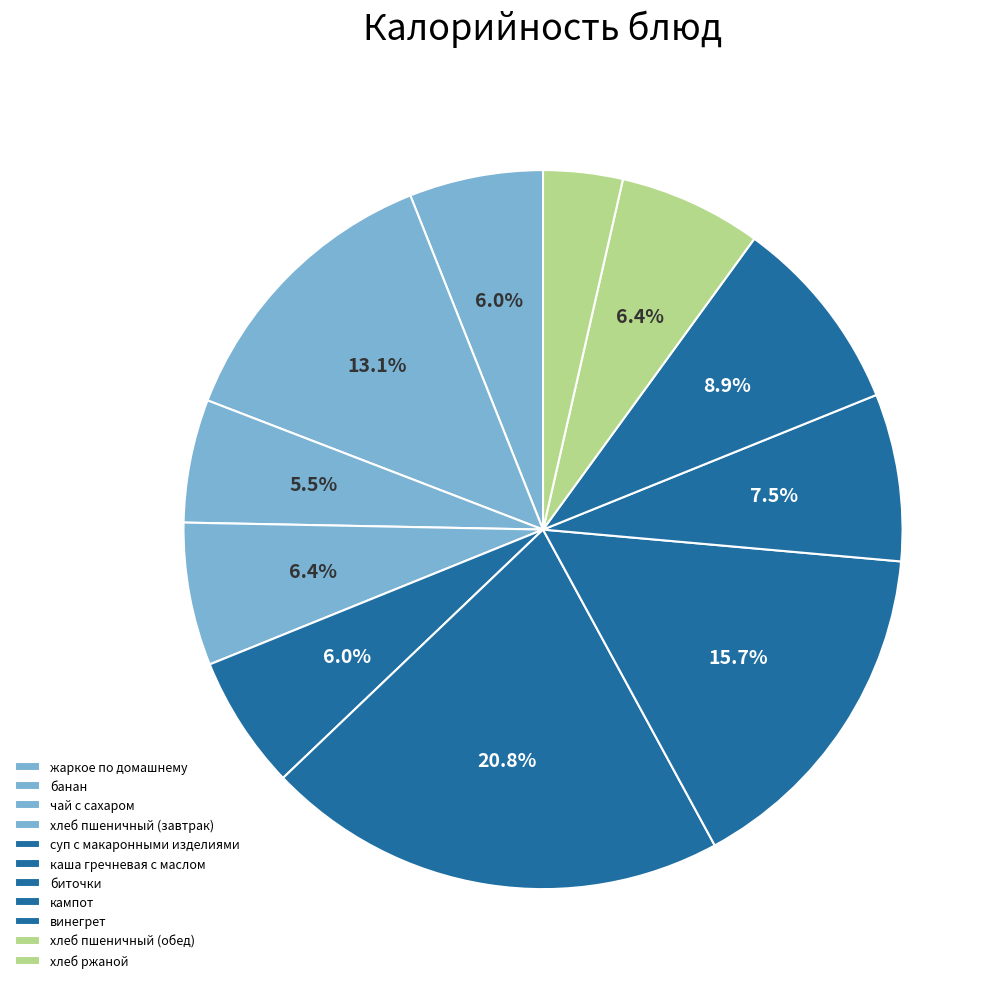

True or false: банан accounts for 3% of the total.

False